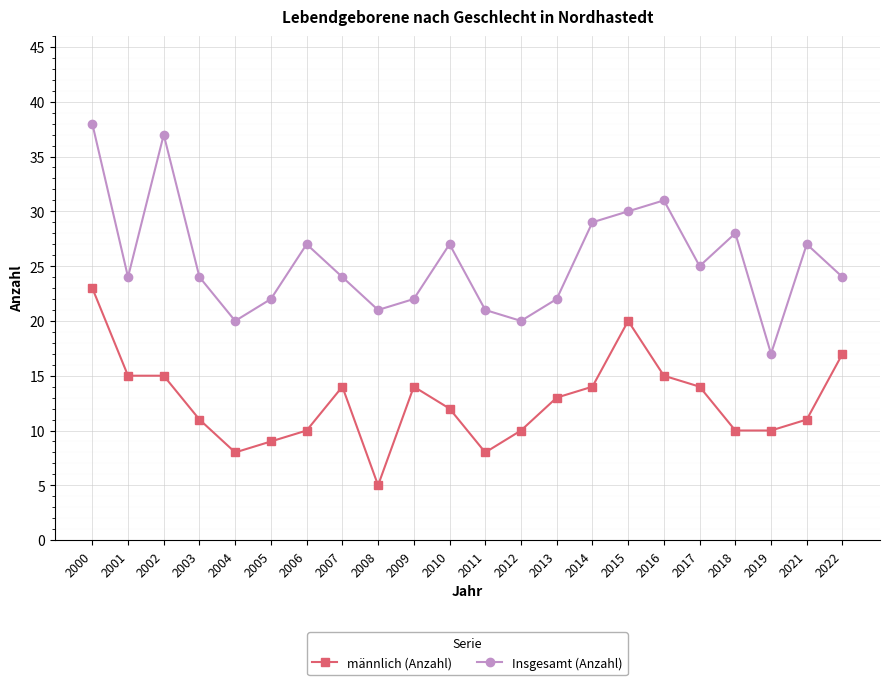

At which label does Insgesamt (Anzahl) reach its peak?

2000